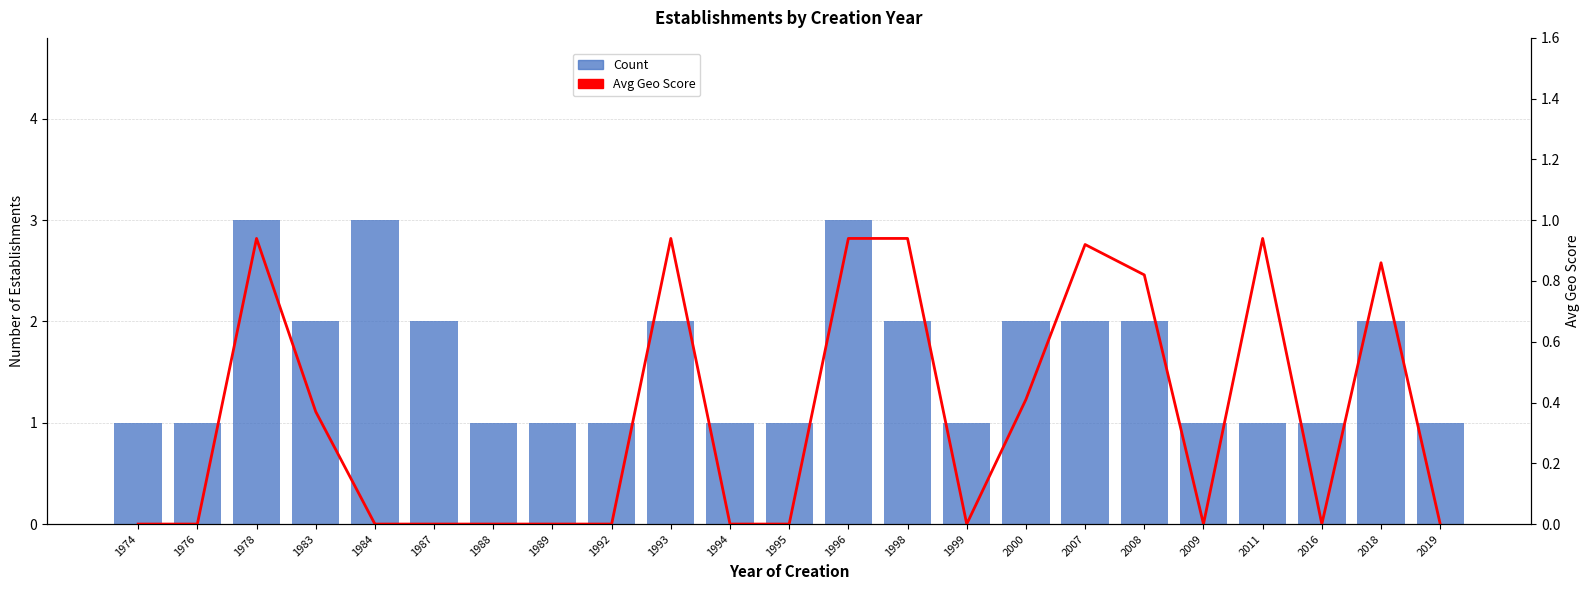

Rank the series at 1999 from lowest to highest value.

Avg Geo Score, Count